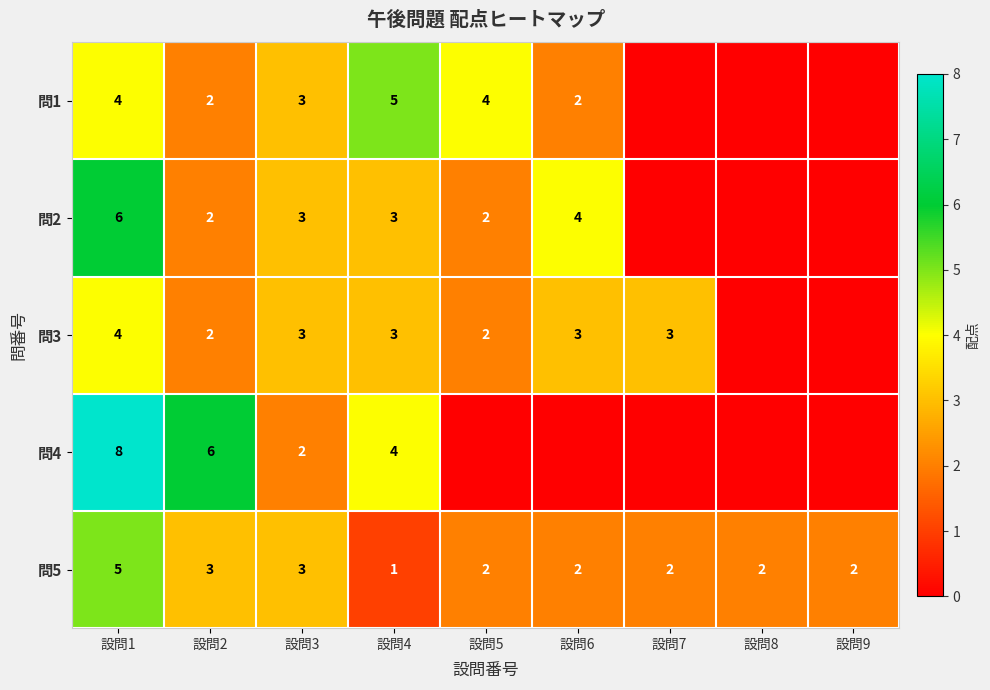

Which series changed the most between 設問2 and 設問4?

問1